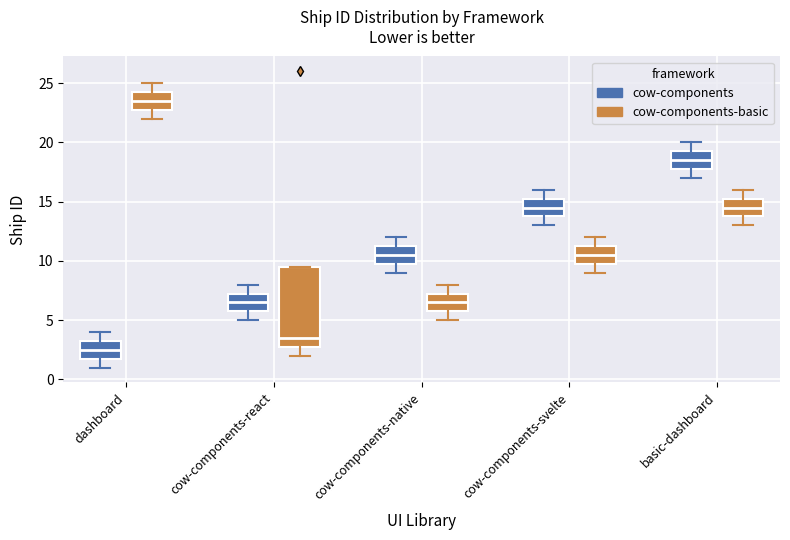

Reading left to right, transcribe this box plot: for each box, give where its median line is, the range the box spans, and where its two whiskers end, as read against the y-axis. The values are not printed on the chart, so give them approximately, as read against the axis.

dashboard (cow-components): median 2.5, box 2.0 to 3.5, whiskers 1.0 to 4.0
dashboard (cow-components-basic): median 23.5, box 23.0 to 24.5, whiskers 22.0 to 25.0
cow-components-react (cow-components): median 6.5, box 6.0 to 7.5, whiskers 5.0 to 8.0
cow-components-react (cow-components-basic): median 3.5, box 3.0 to 9.5, whiskers 2.0 to 9.5
cow-components-native (cow-components): median 10.5, box 10.0 to 11.5, whiskers 9.0 to 12.0
cow-components-native (cow-components-basic): median 6.5, box 6.0 to 7.5, whiskers 5.0 to 8.0
cow-components-svelte (cow-components): median 14.5, box 14.0 to 15.5, whiskers 13.0 to 16.0
cow-components-svelte (cow-components-basic): median 10.5, box 10.0 to 11.5, whiskers 9.0 to 12.0
basic-dashboard (cow-components): median 18.5, box 18.0 to 19.5, whiskers 17.0 to 20.0
basic-dashboard (cow-components-basic): median 14.5, box 14.0 to 15.5, whiskers 13.0 to 16.0